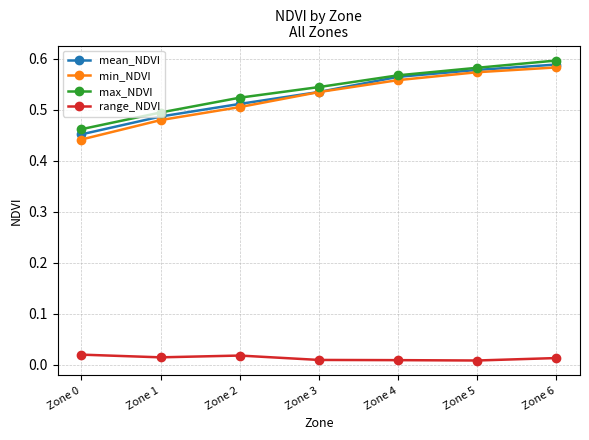

True or false: range_NDVI and max_NDVI intersect in this chart.

False